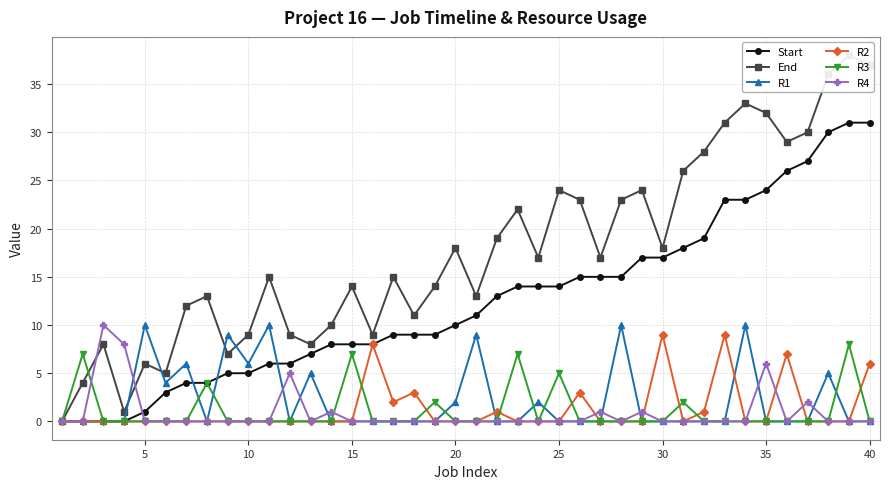

How many positive values does the R2 series have?

10